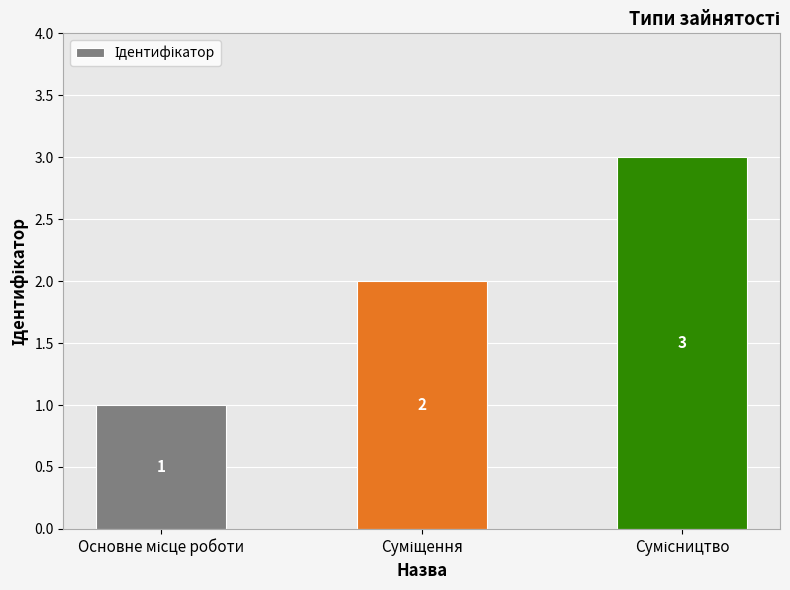

How many values are between 1 and 3?

3